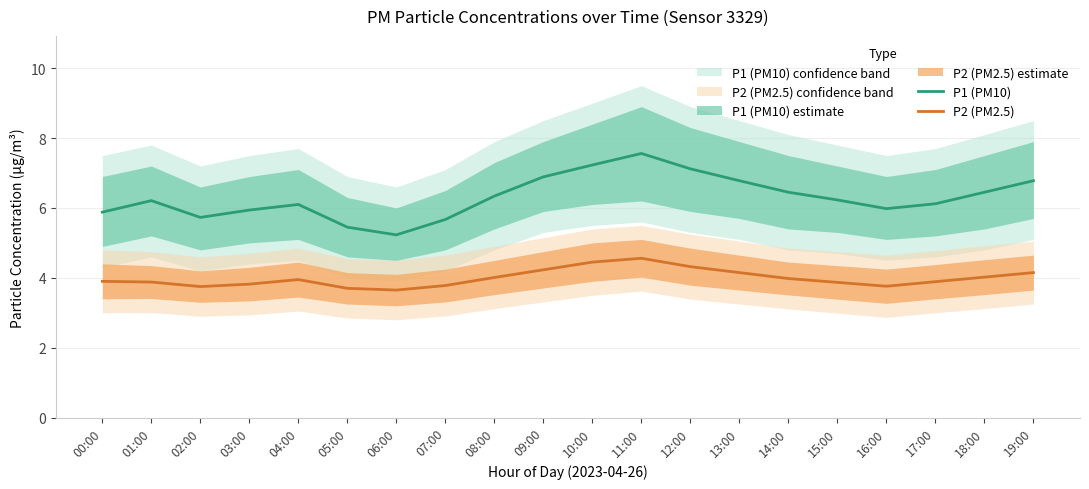

True or false: P1 (PM10) has a value of 1.9 at 05:00.

False